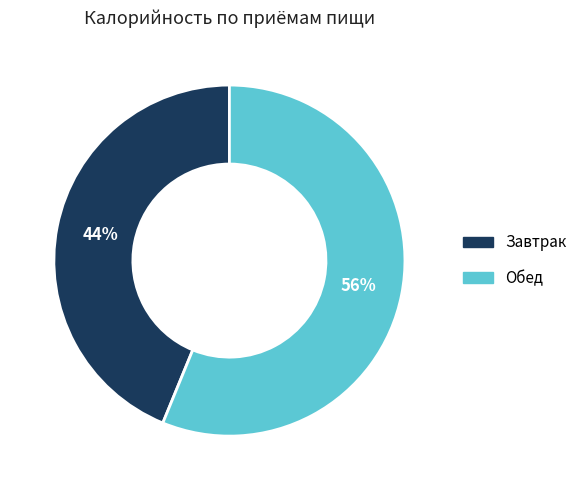

True or false: Обед accounts for 56% of the total.

True